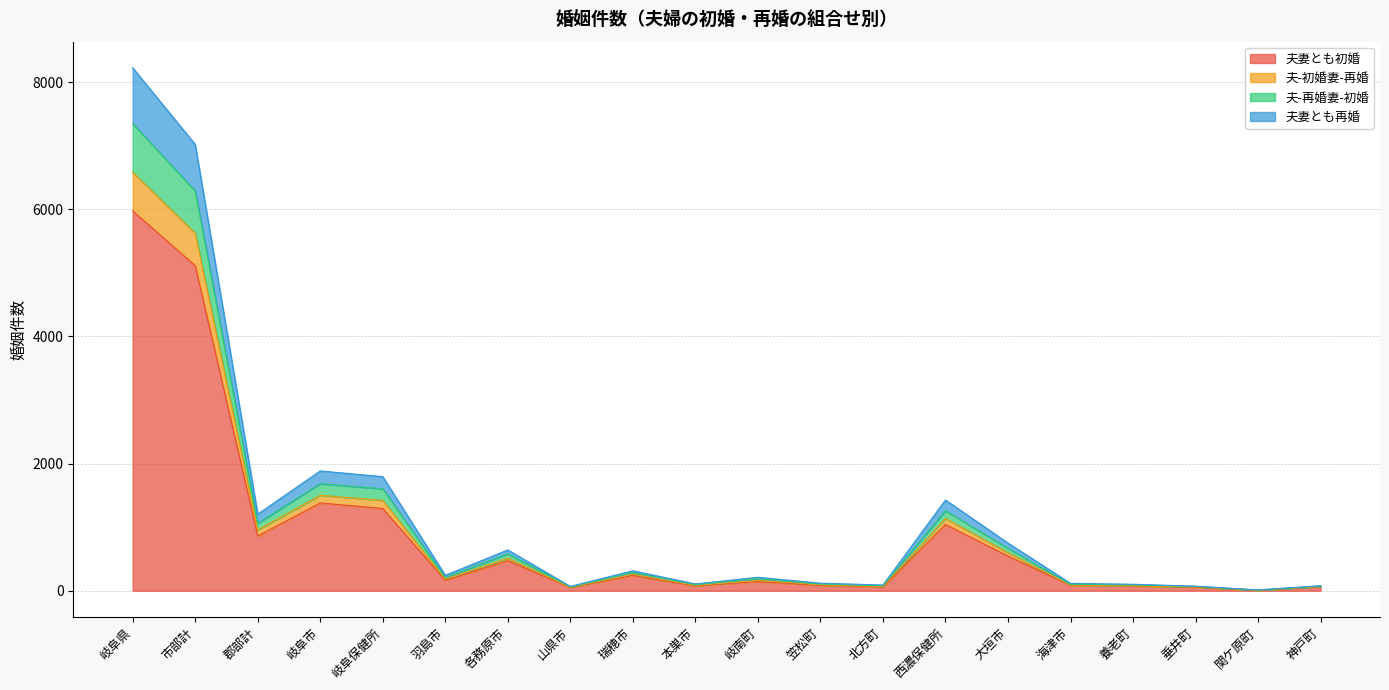

True or false: 夫-再婚妻-初婚 has a value of 92 at 羽島市.

False